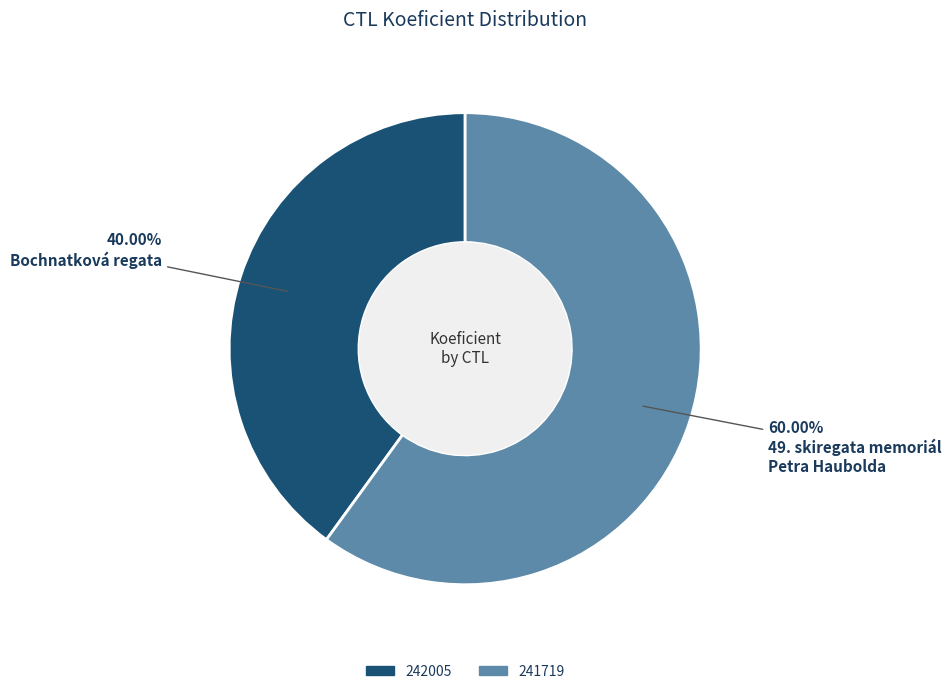

What percentage is the 242005 slice, to the nearest percent?

40%